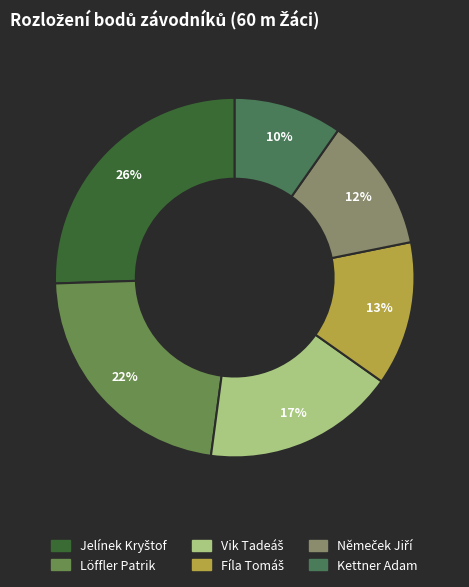

Does any single category account for the majority?

No